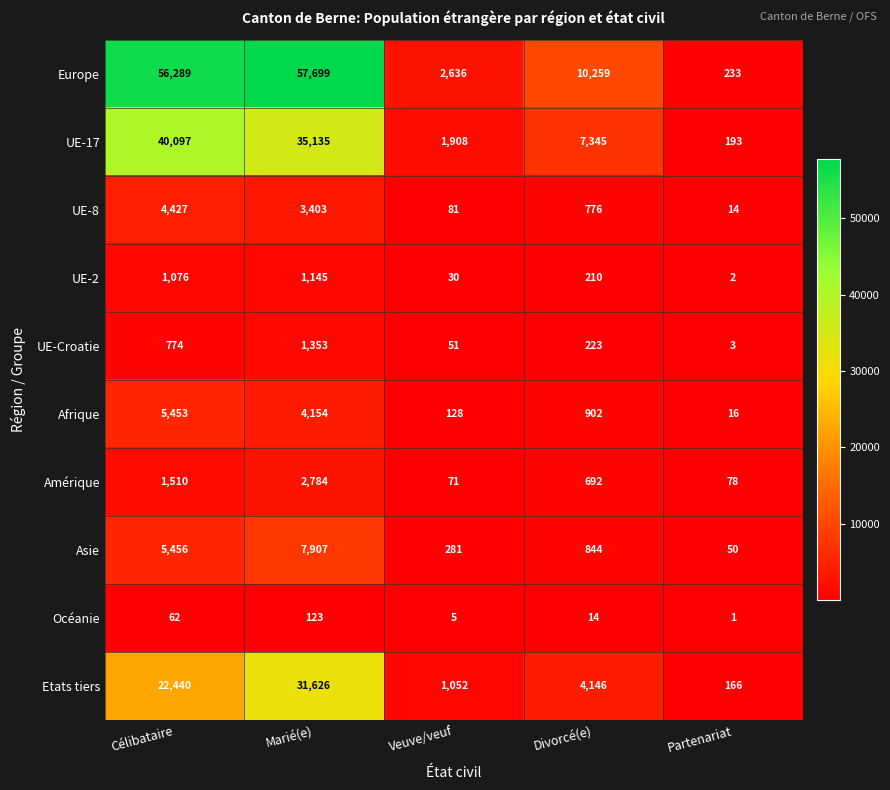

At Célibataire, list the series in order from largest to smallest.

Europe, UE-17, Etats tiers, Asie, Afrique, UE-8, Amérique, UE-2, UE-Croatie, Océanie